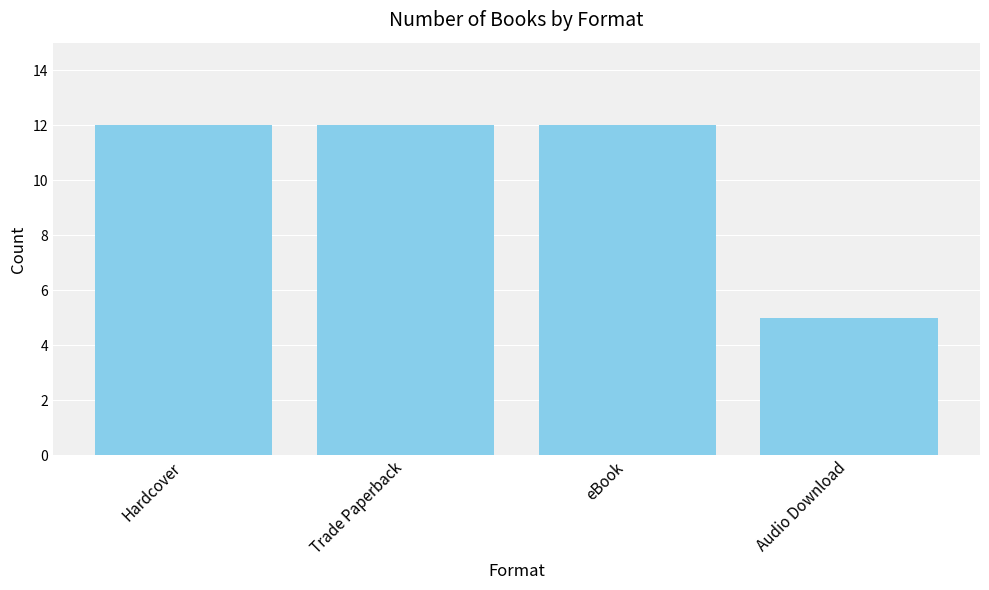

Count the values in the range 12 to 13.

3